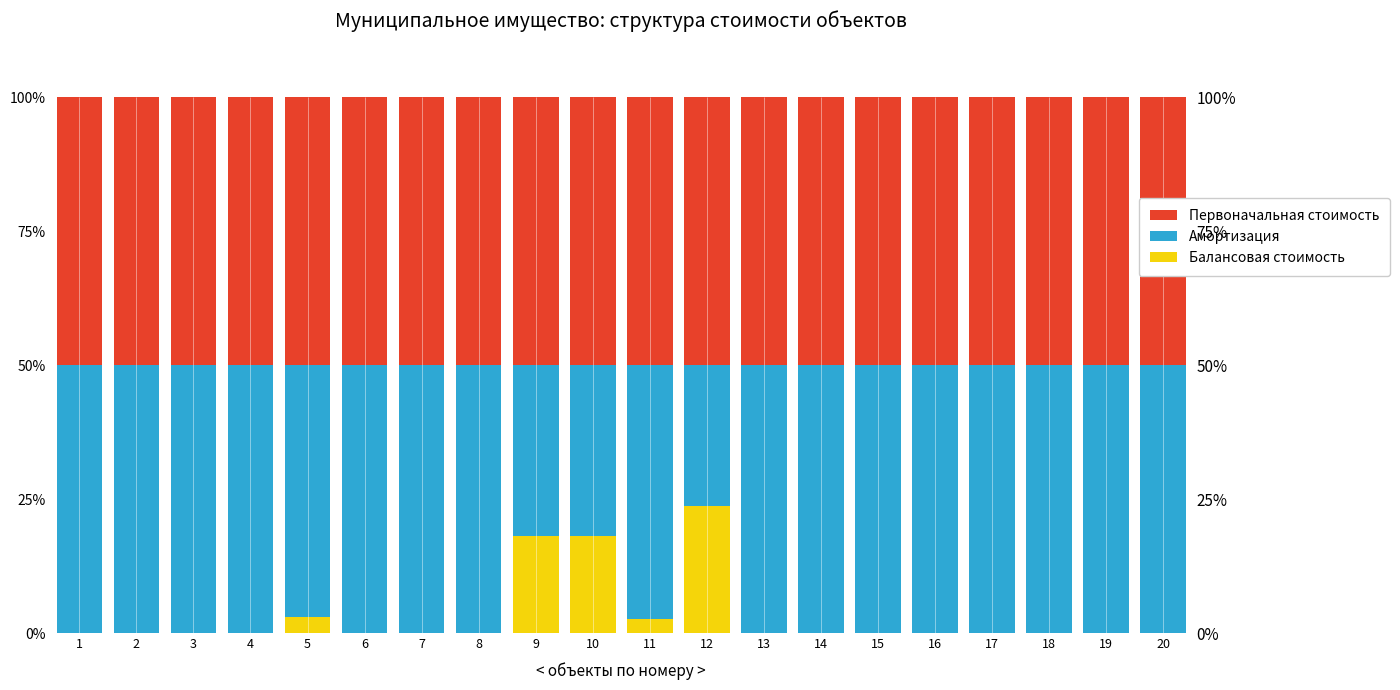

Between 4 and 12, which series saw the biggest shift?

Балансовая стоимость